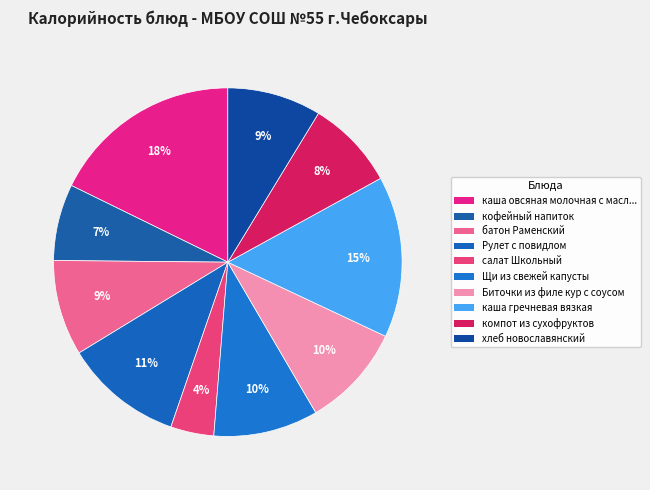

How much of the chart is everything except хлеб новославянский?

91.3%